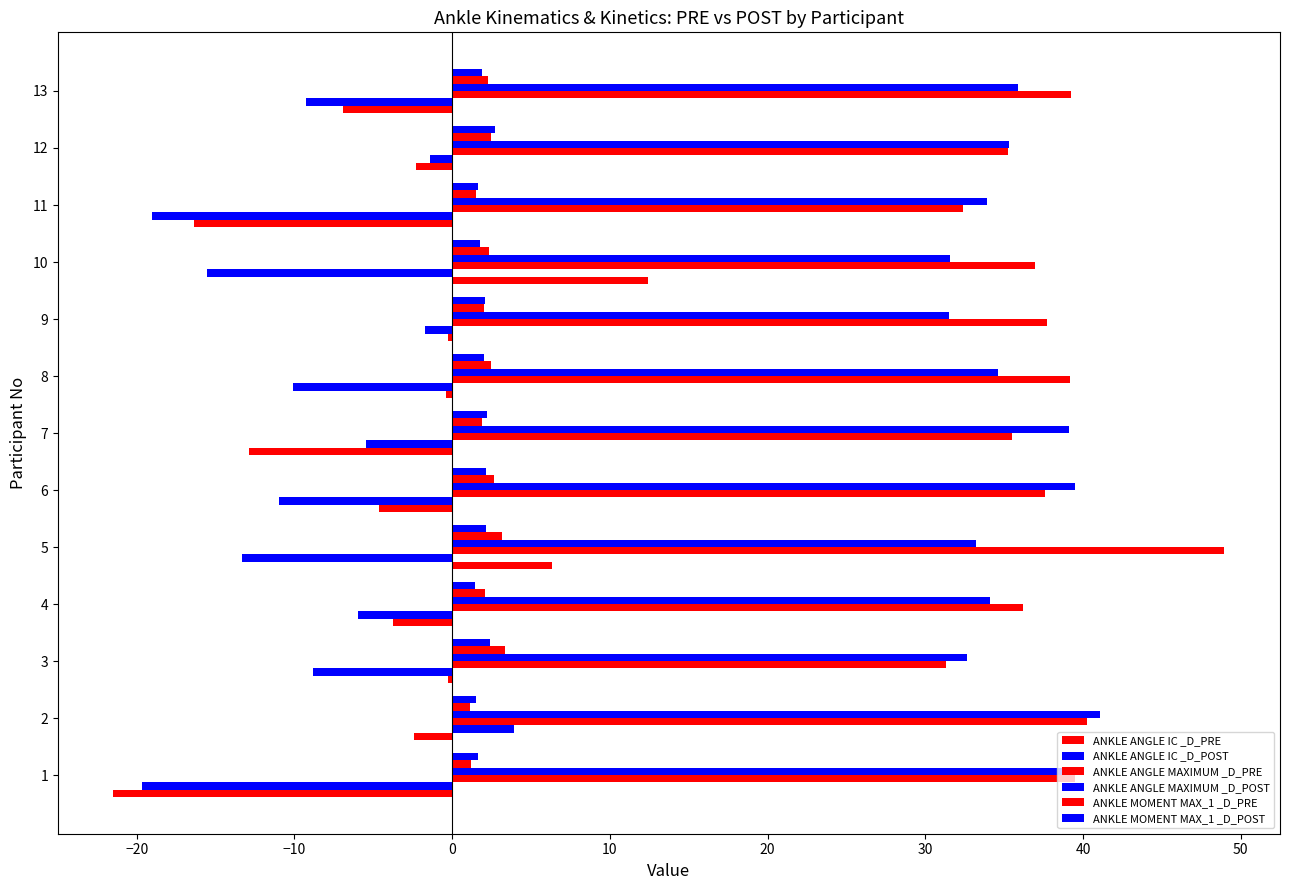

How many distinct data groups are displayed?

6